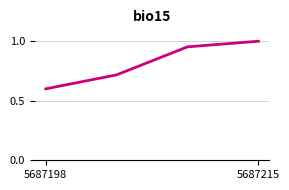

What is the smallest value displayed?

0.6